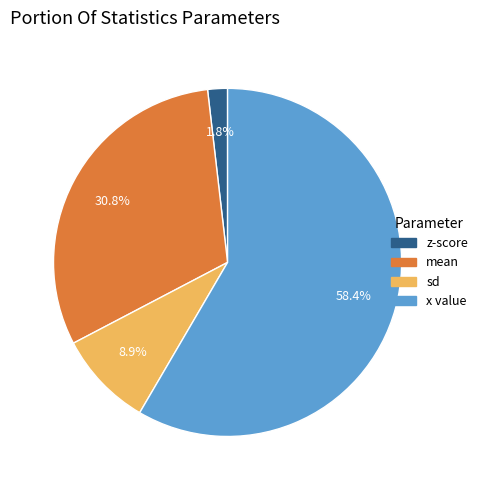

Which category has the biggest portion of the pie?

x value